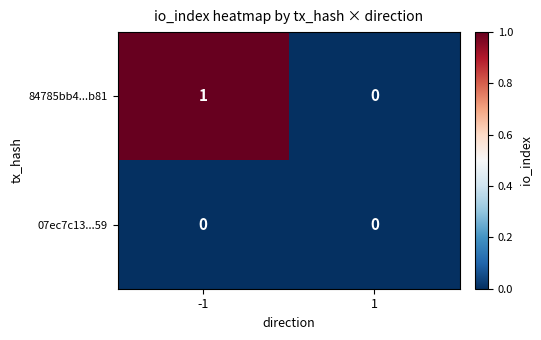

Which series changed the most between -1 and 1?

84785bb4...b81